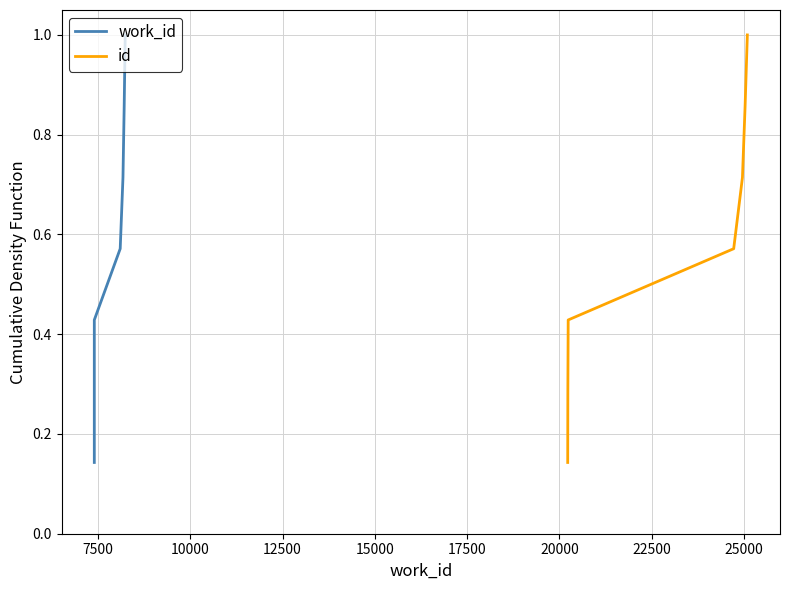

Does the chart display data point markers on the line(s)?

No